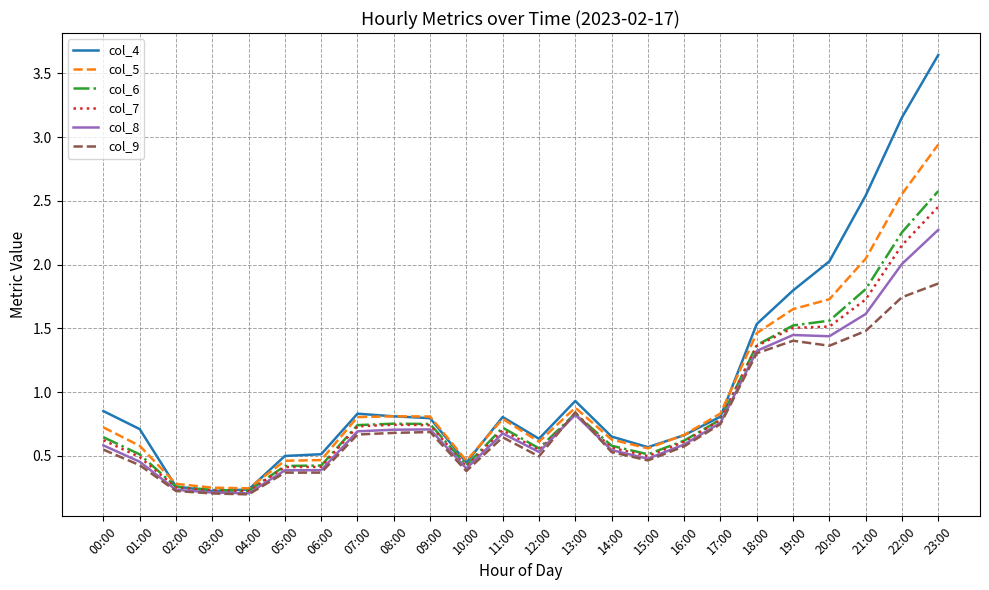

What is the sum of all col_4 values?

25.9